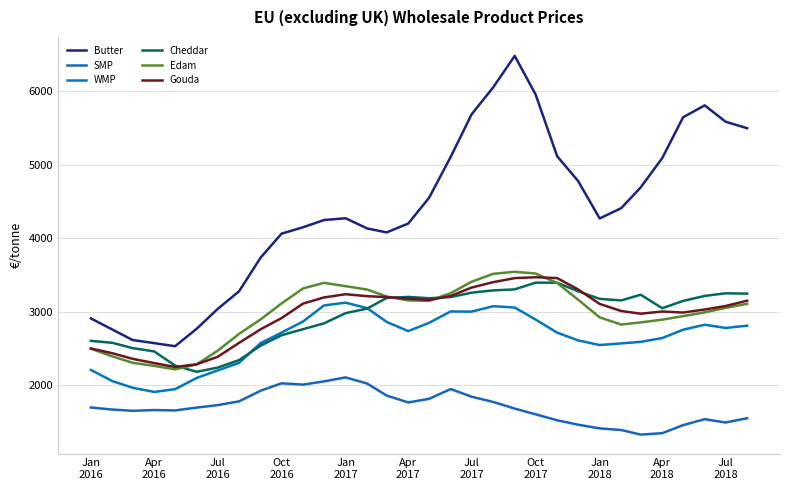

How many lines are shown in the chart?

6